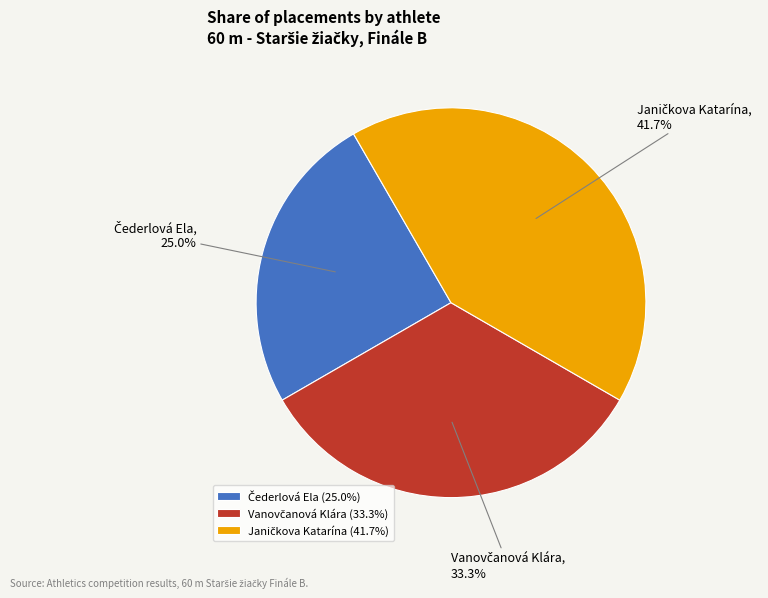

Does any single category account for the majority?

No